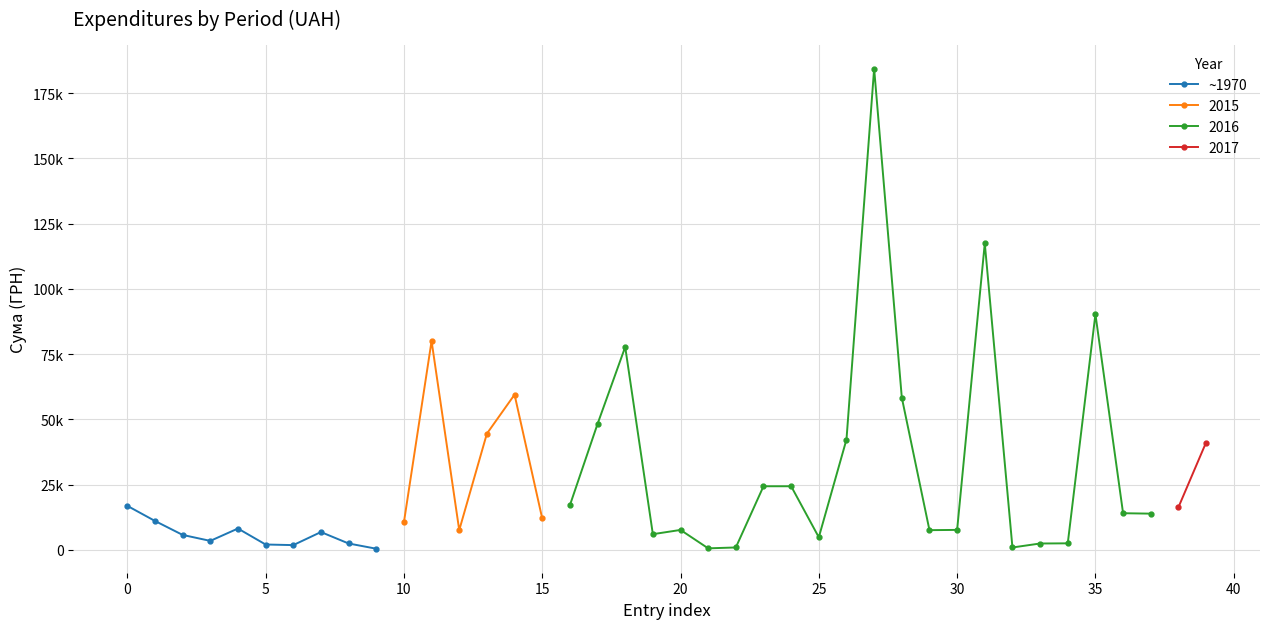

The value at 0 is 5456.3. True or false?

False